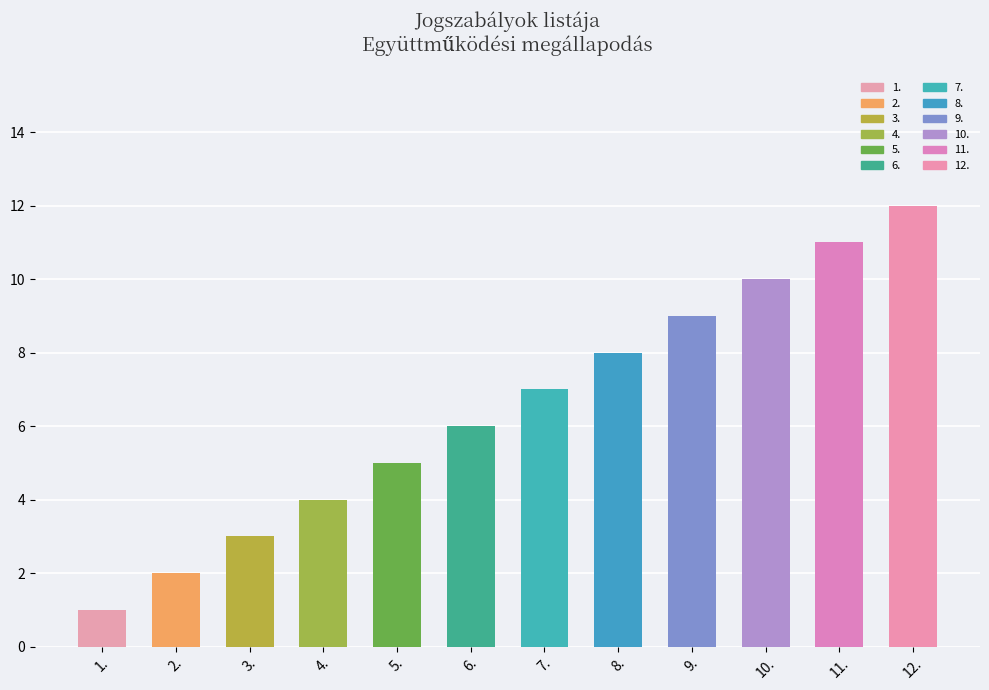

How many data points does each series have?

12